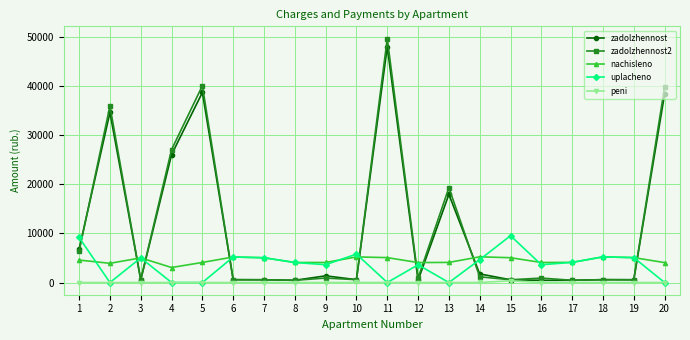

What is the difference between the highest and lowest values at 18?

5224.3